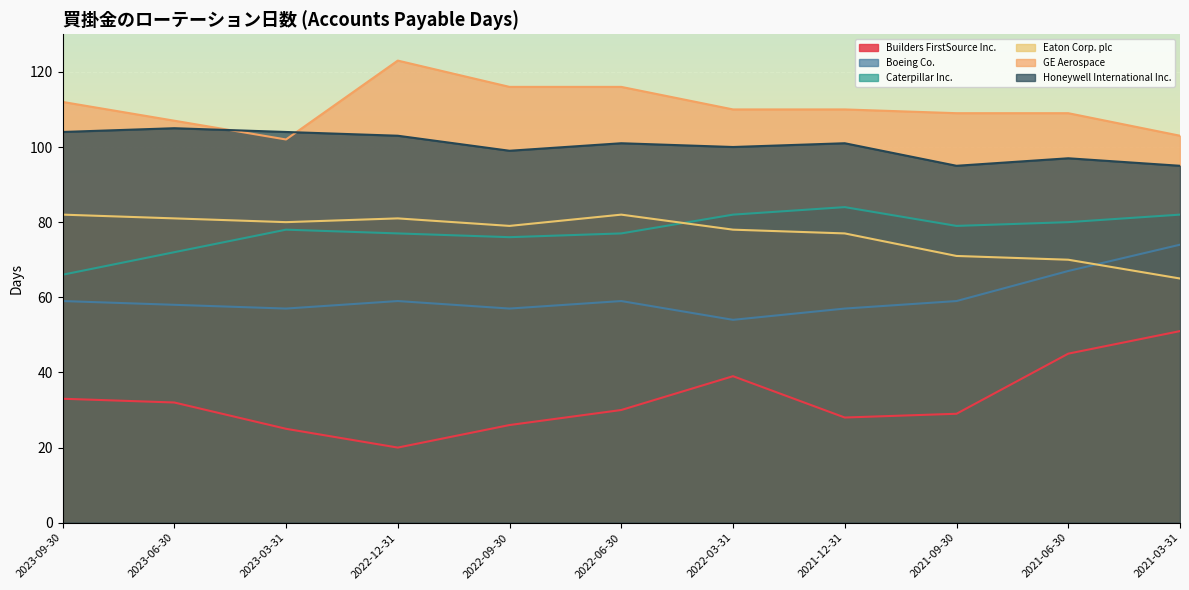

At how many categories does at least one series exceed 39?

11